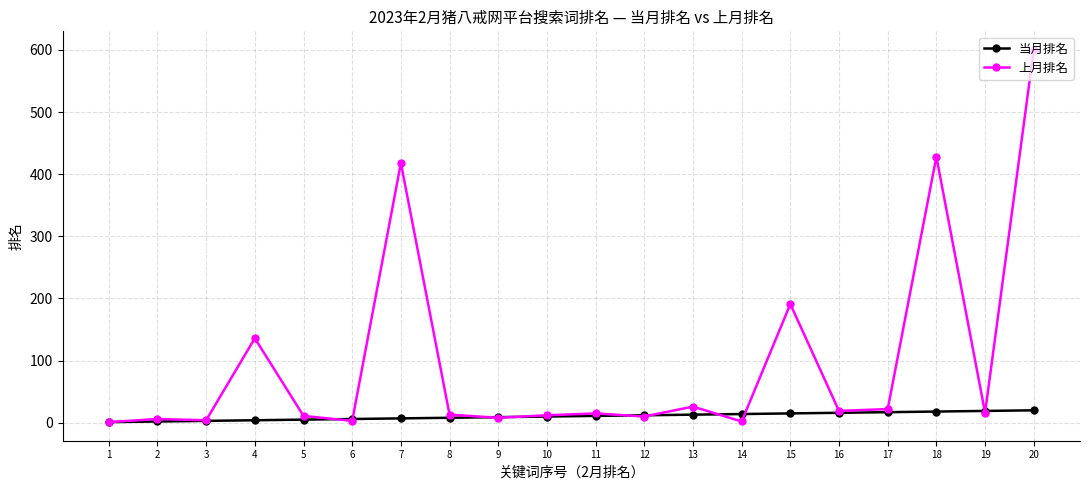

At which category does the chart reach its peak across all series?

20